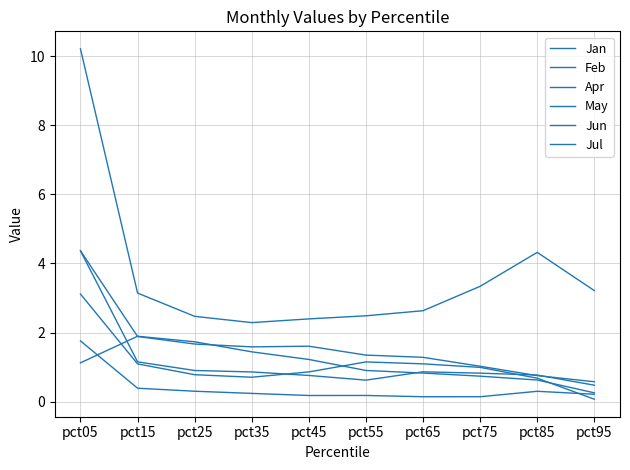

Is it true that May equals 0.2 at pct75?

False